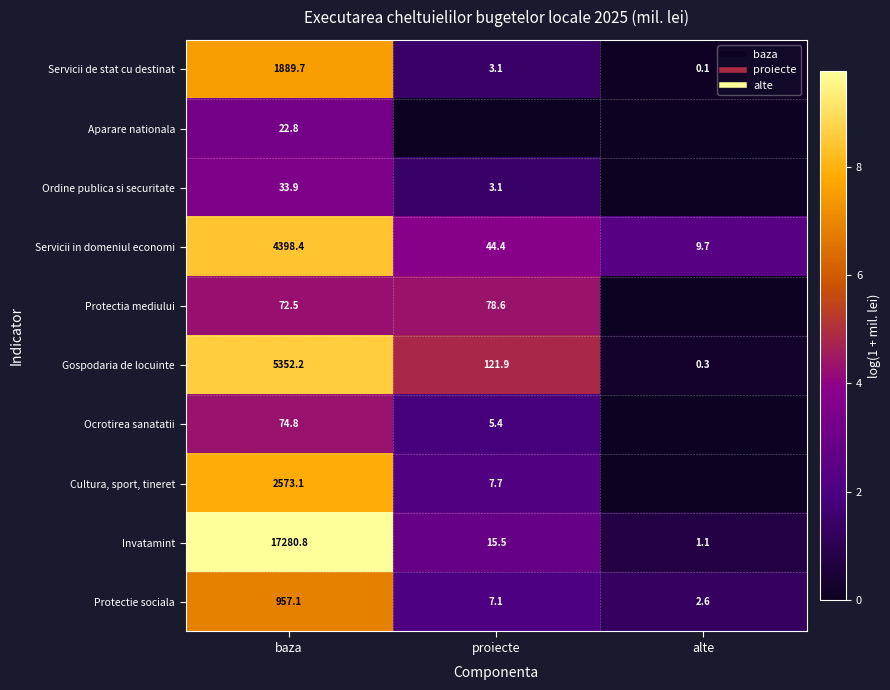

True or false: Servicii de stat cu destinat has a value of 0.9 at proiecte.

False